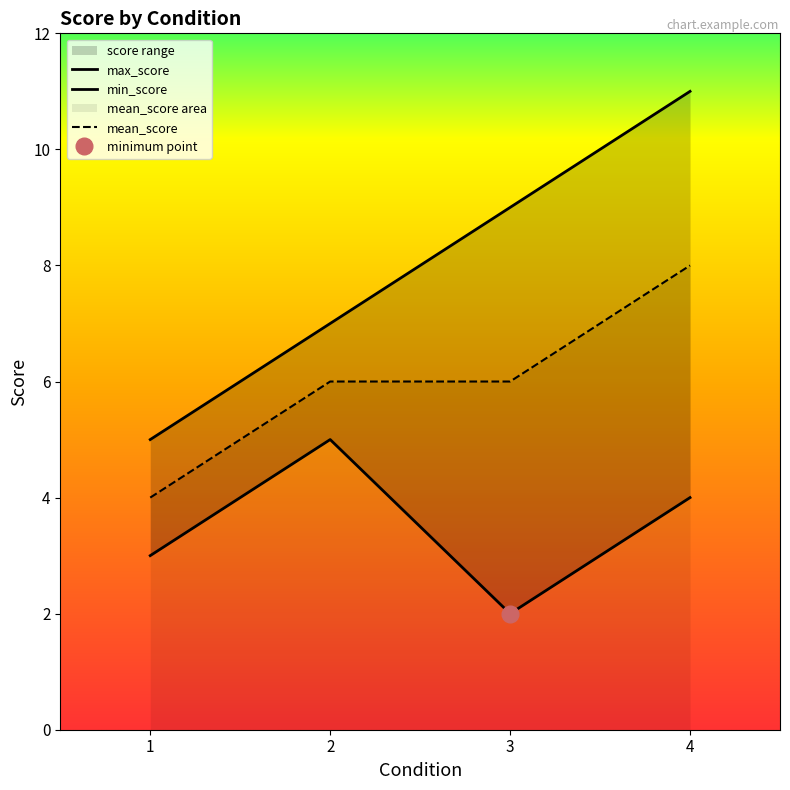

At which label is min_score closest to 3?

1